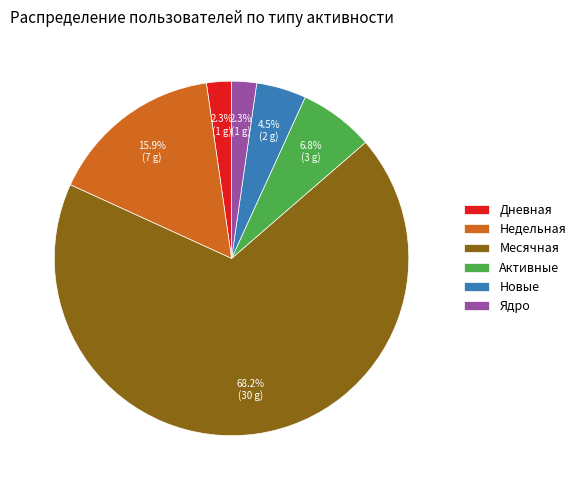

What percentage do Недельная and Дневная together represent?

18.2%